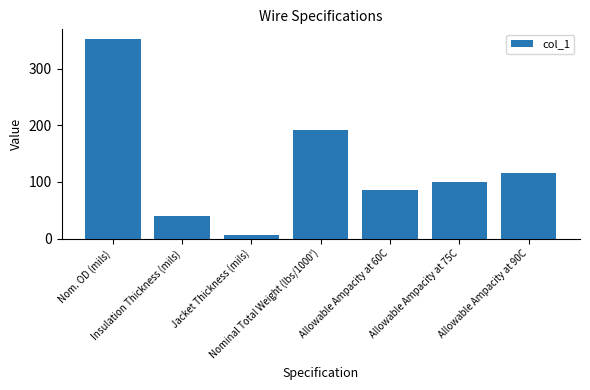

Approximately how many times larger is the value at Allowable Ampacity at 90C compared to Nominal Total Weight (lbs/1000')?

0.6